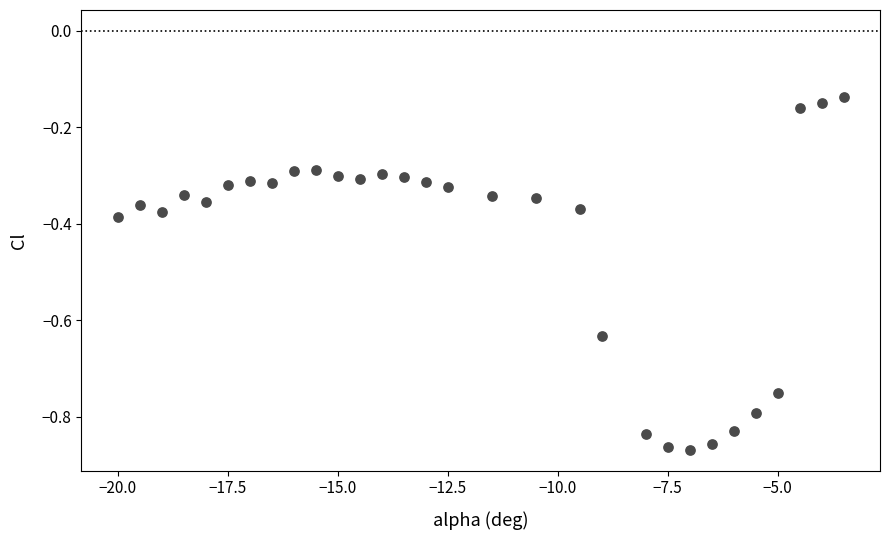

What is the range of Y values (max minus min)?

0.7